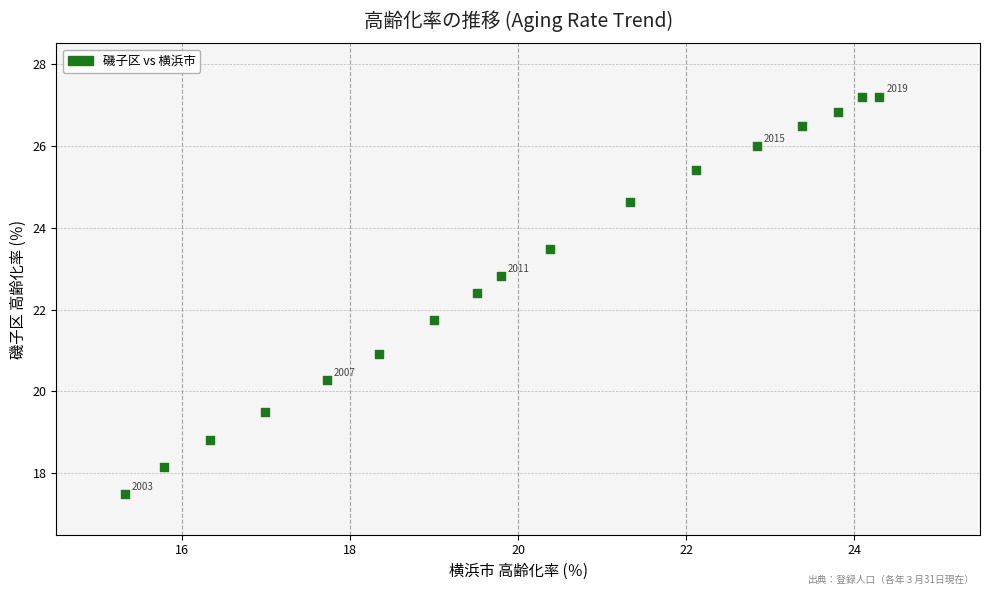

What is the range of X values (max minus min)?

9.0